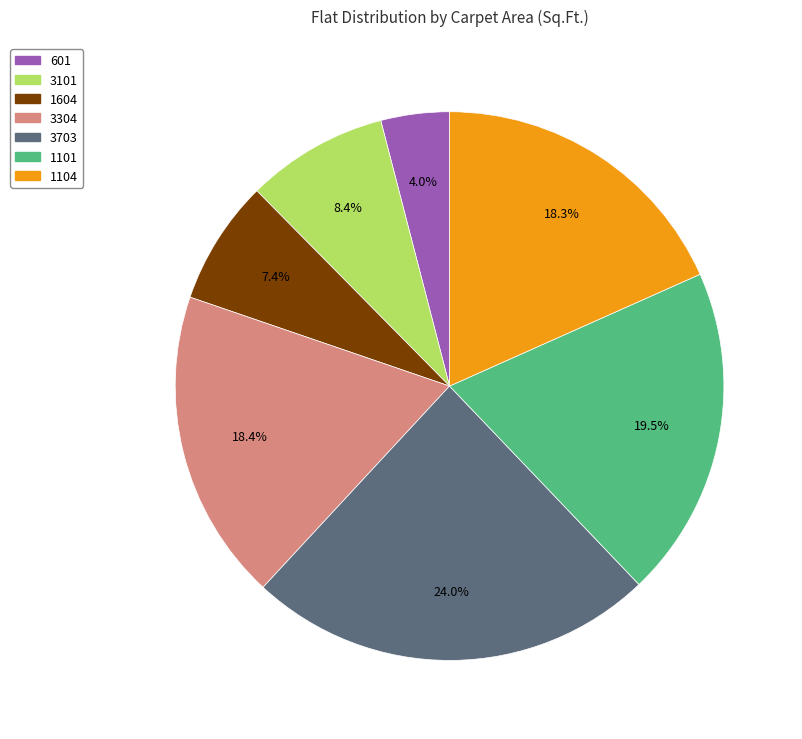

What percentage is NOT represented by 1104?

81.7%